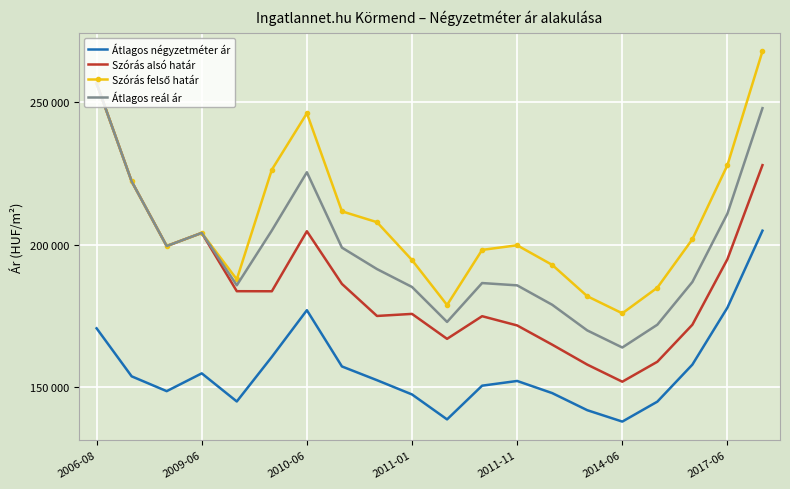

At which category is the sum across all series the highest?

19